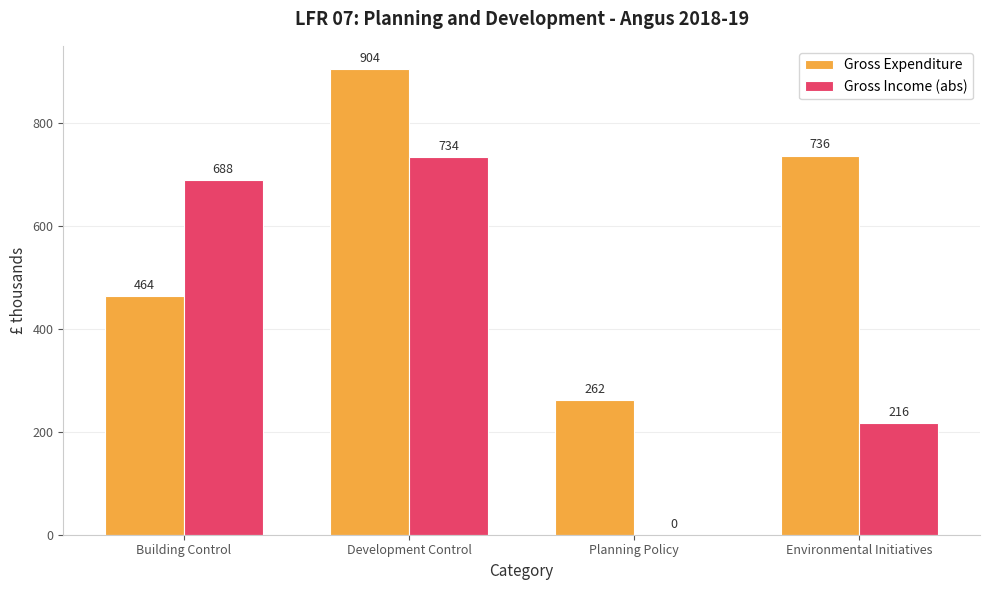

What is the sum of the Gross Expenditure values at Planning Policy and Development Control?

1166